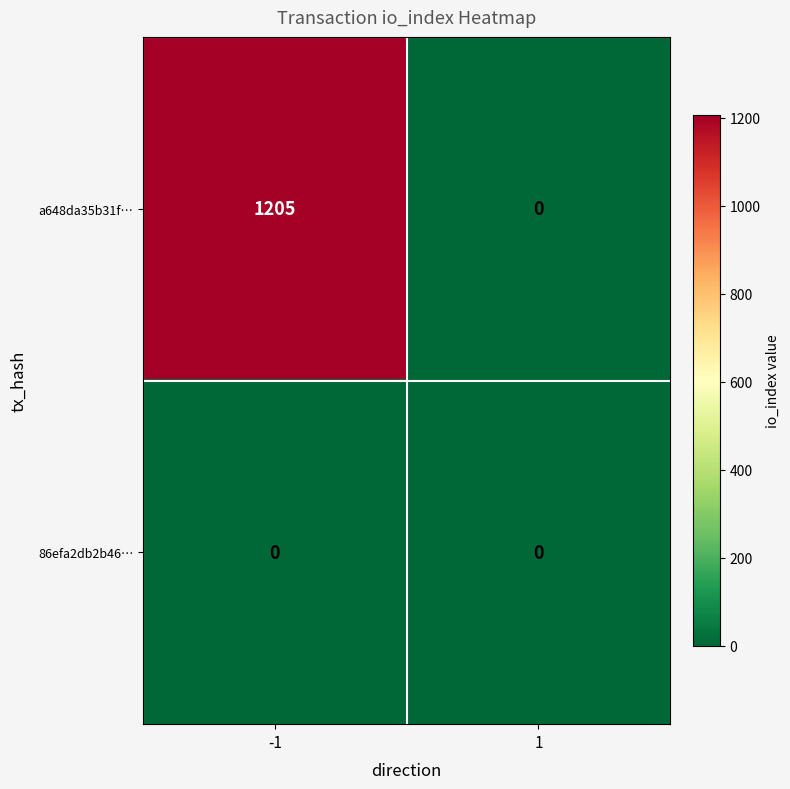

Count the number of data series in this chart.

2